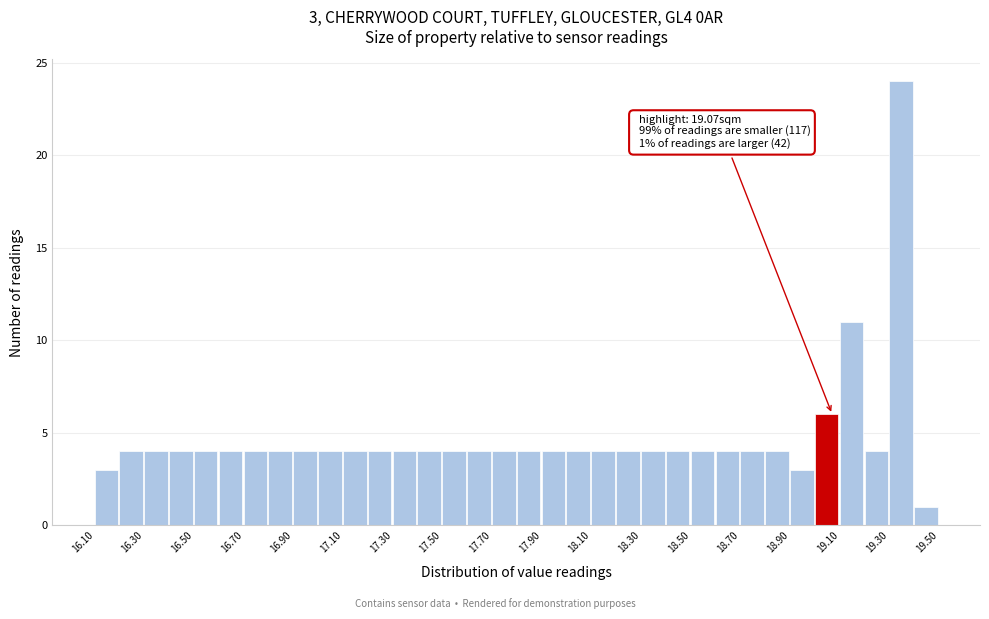

Which range on the x-axis has the tallest bar?

19.3 to 19.4